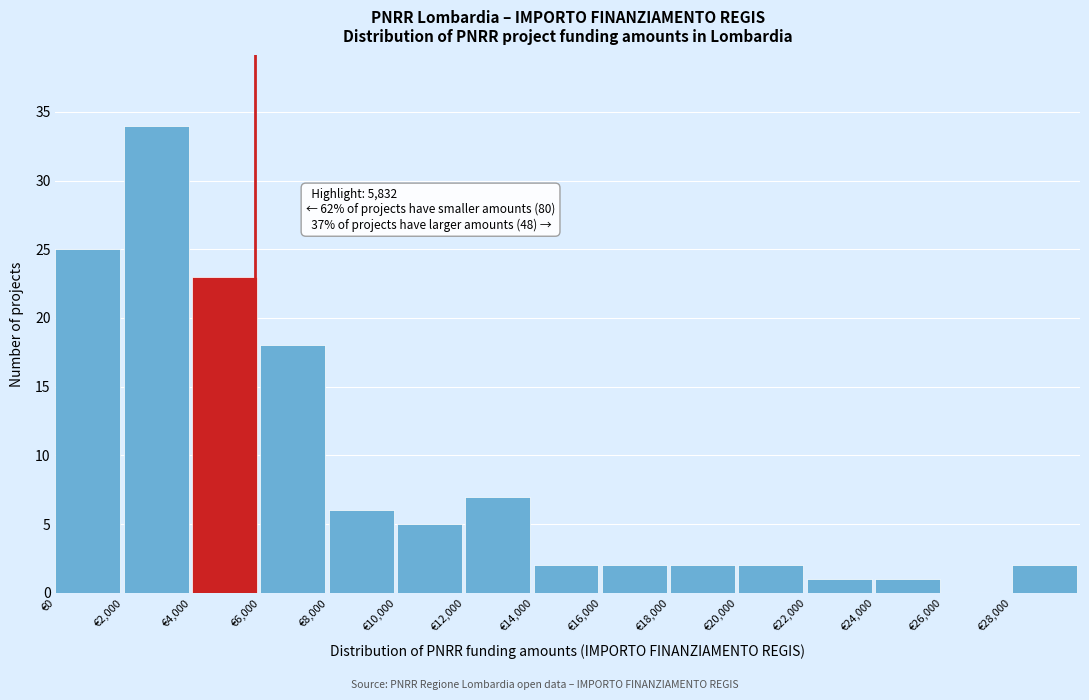

Over which range of the x-axis is the bar tallest?

2000 to 4000